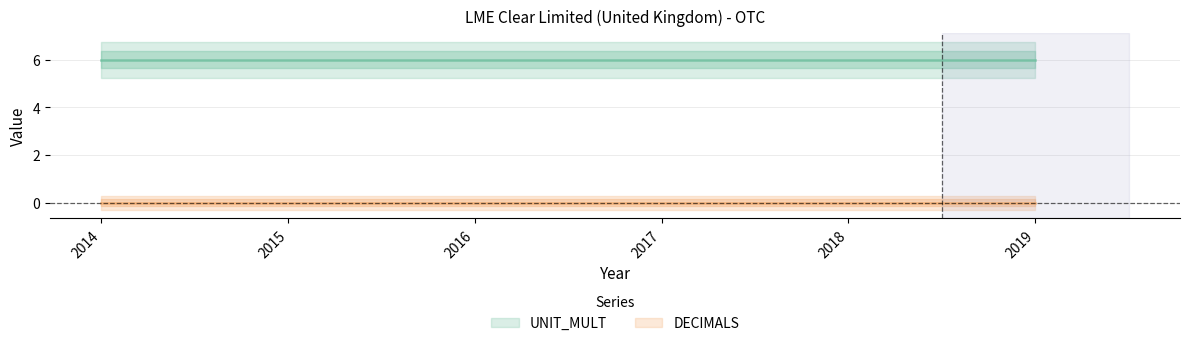

Which category has the lowest value across all series?

2014